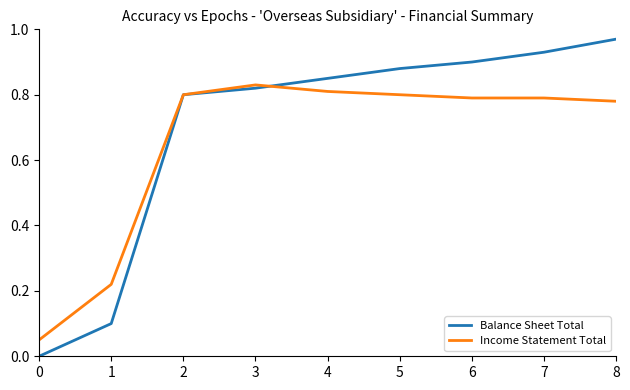

List the series in order of their overall mean, lowest first.

Income Statement Total, Balance Sheet Total